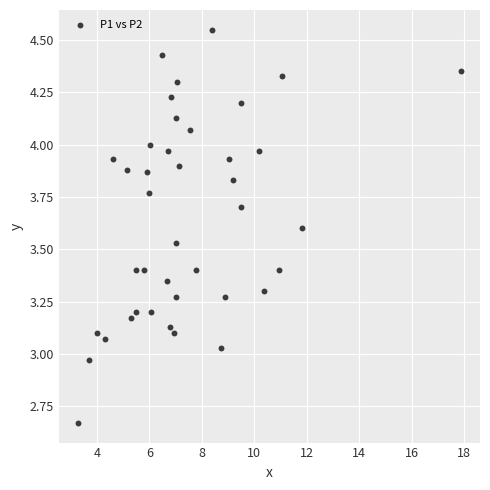

What is the range of X values (max minus min)?

14.6